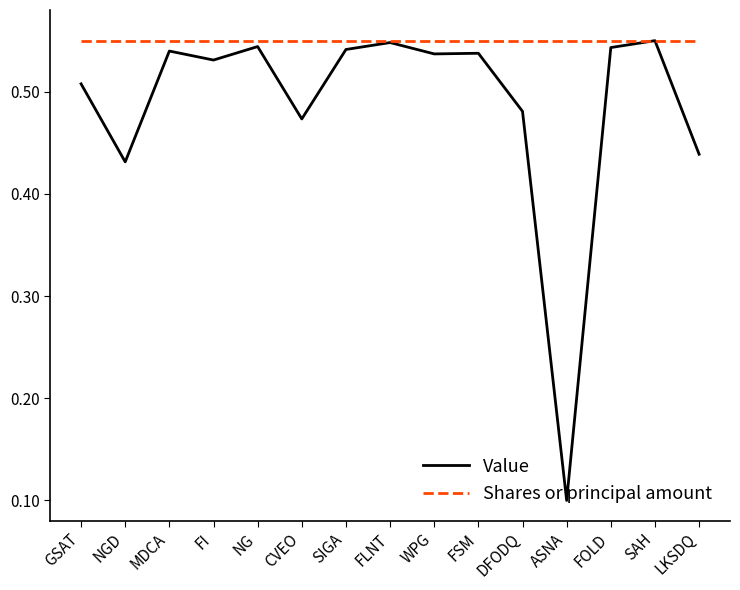

What is the minimum value shown in the chart?

0.1